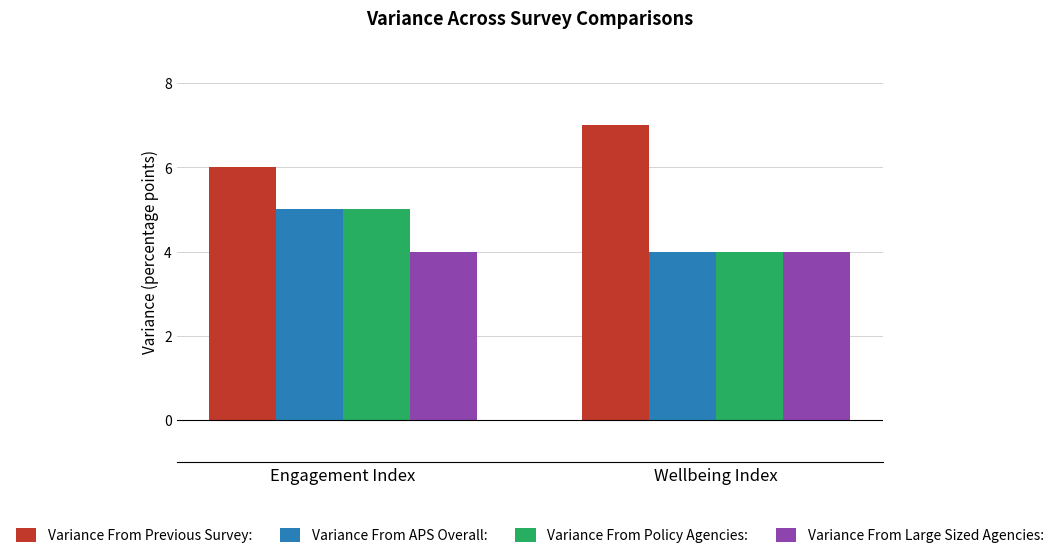

True or false: Variance From Previous Survey: has a value of 9 at Engagement Index.

False